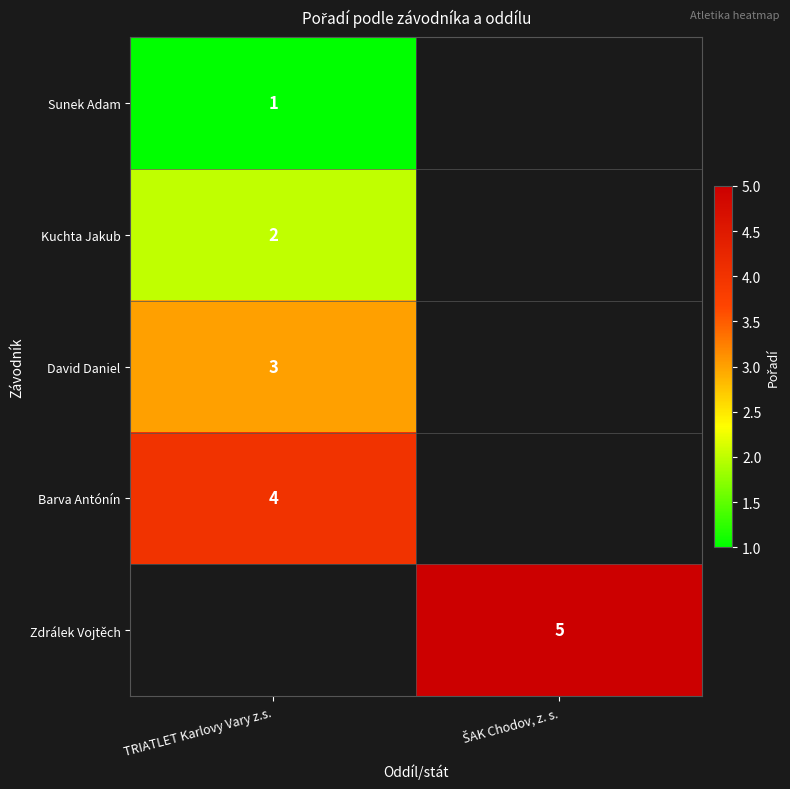

The Barva Antónín series shows 5 at TRIATLET Karlovy Vary z.s.. True or false?

False